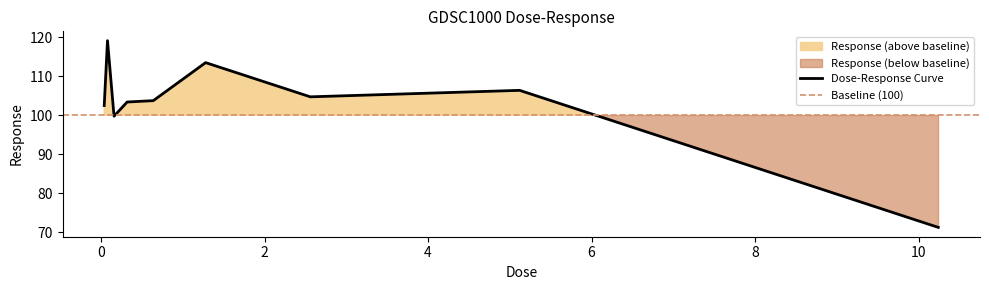

Which label corresponds to the largest value in the chart?

0.08